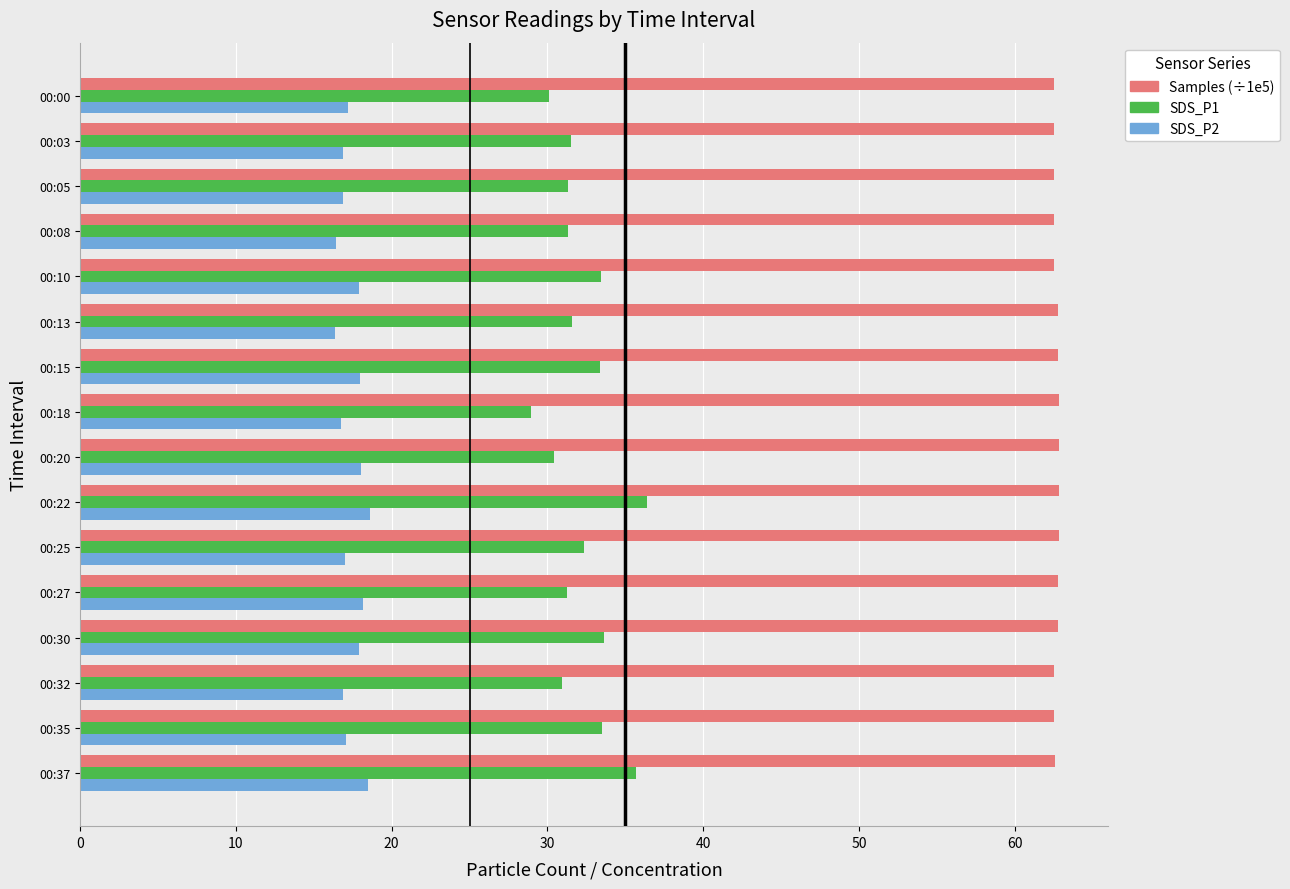

Which series has the largest total across all categories?

Samples (÷1e5)